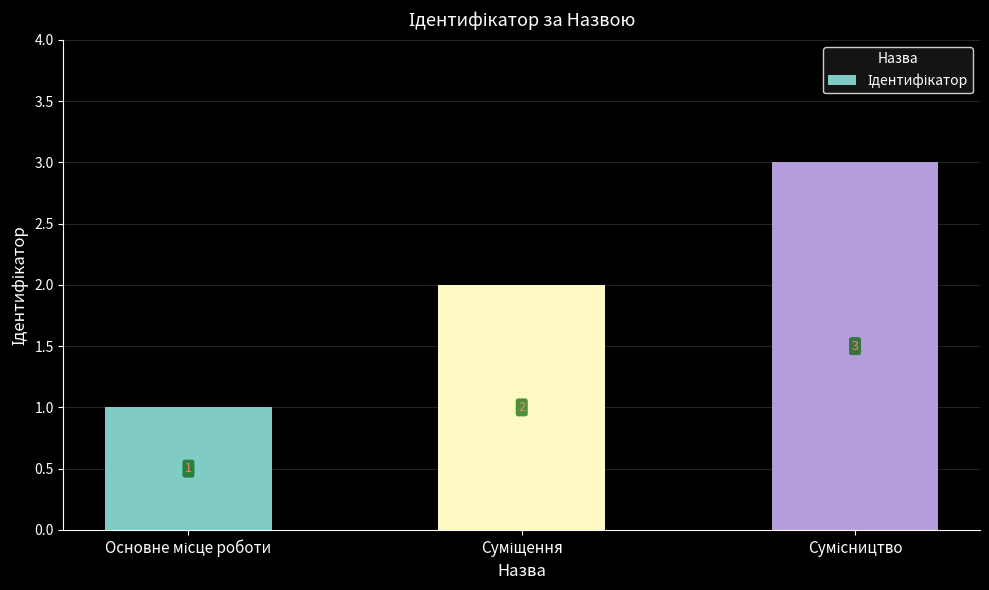

What is the maximum value shown in the chart?

3